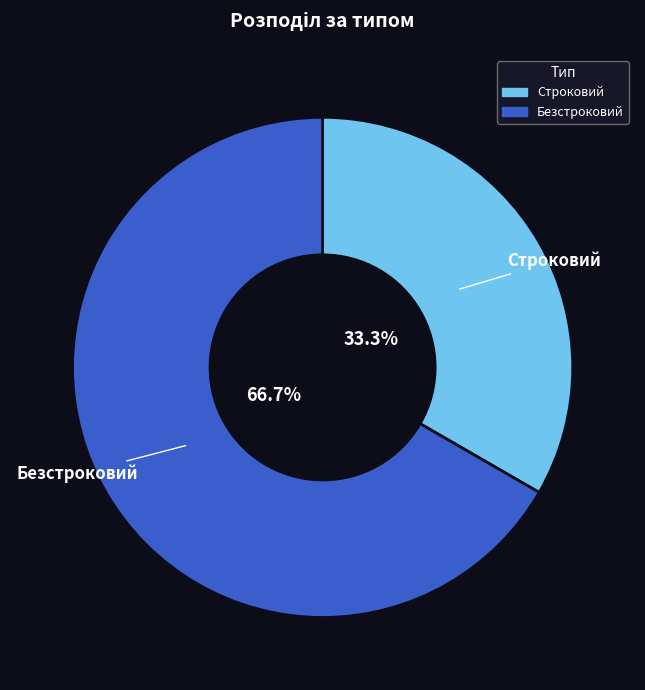

Which category accounts for the majority?

Безстроковий